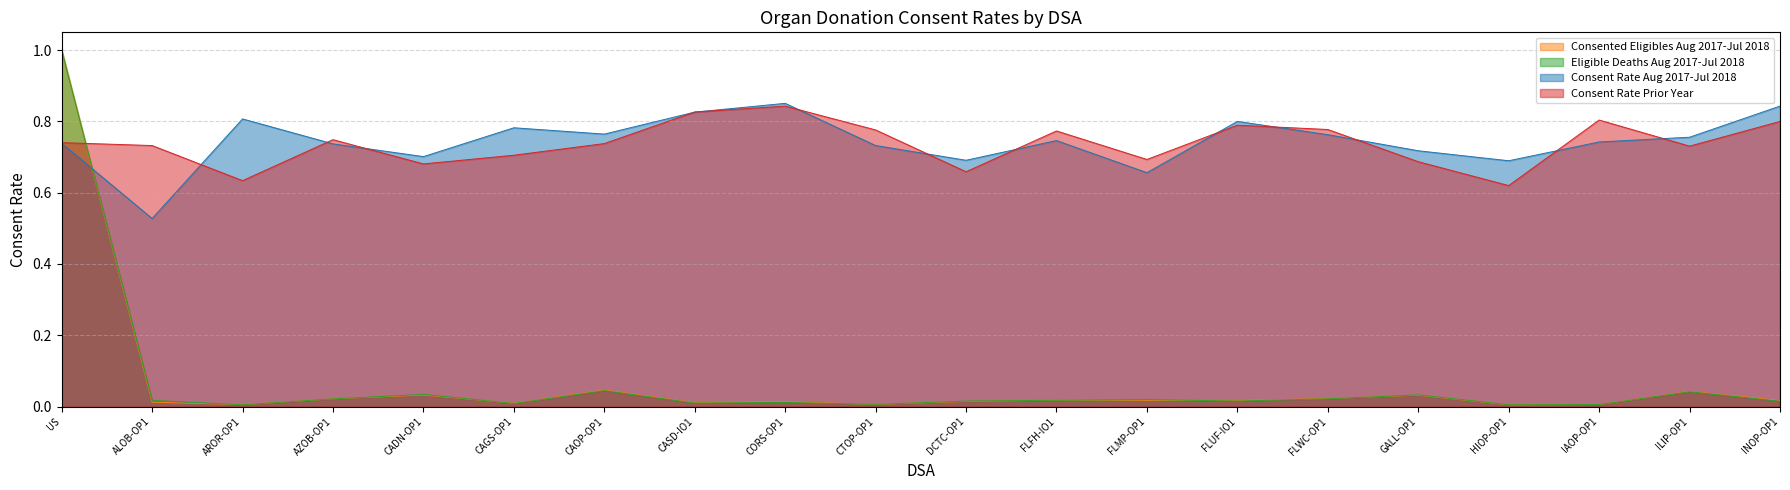

Which category has the lowest value in the Consent Rate Aug 2017-Jul 2018 series?

ALOB-OP1